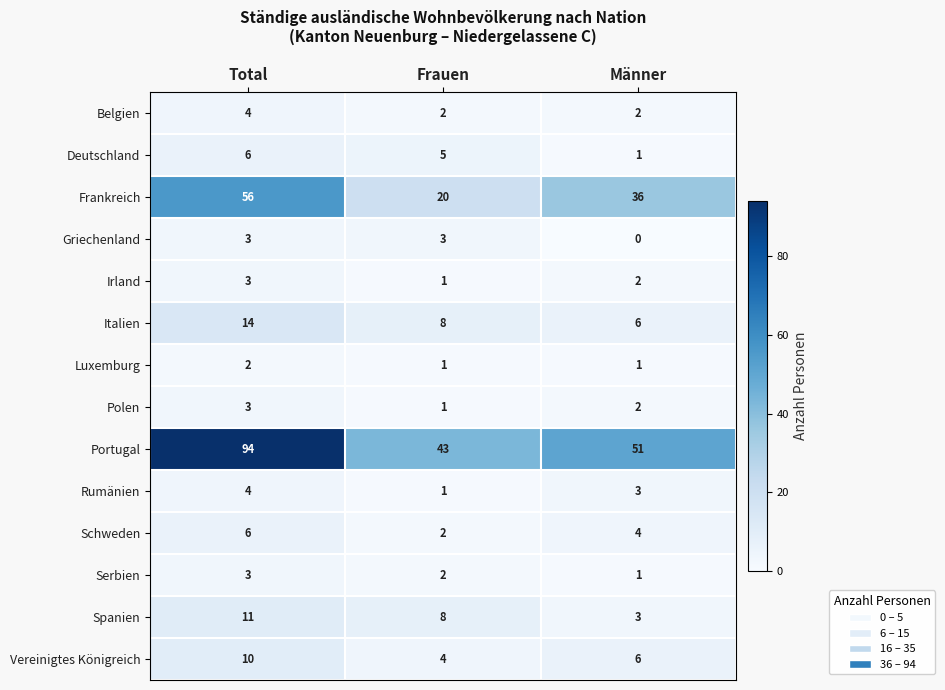

Between Frauen and Männer, which series saw the biggest shift?

Frankreich